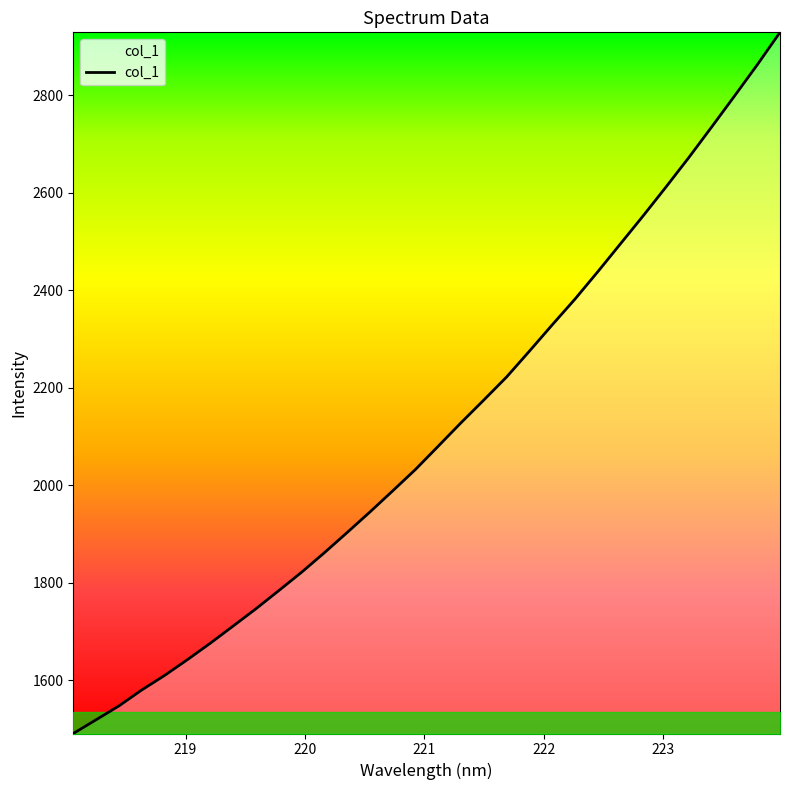

What is the difference between the maximum and minimum values?

1438.9